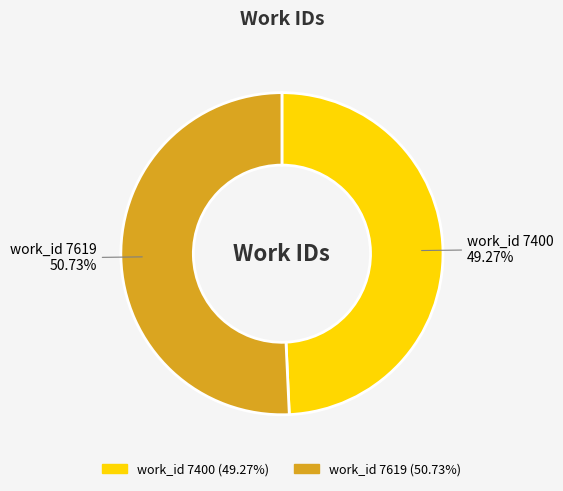

What is the ratio of the value at work_id 7400 to the value at work_id 7619?

1.0